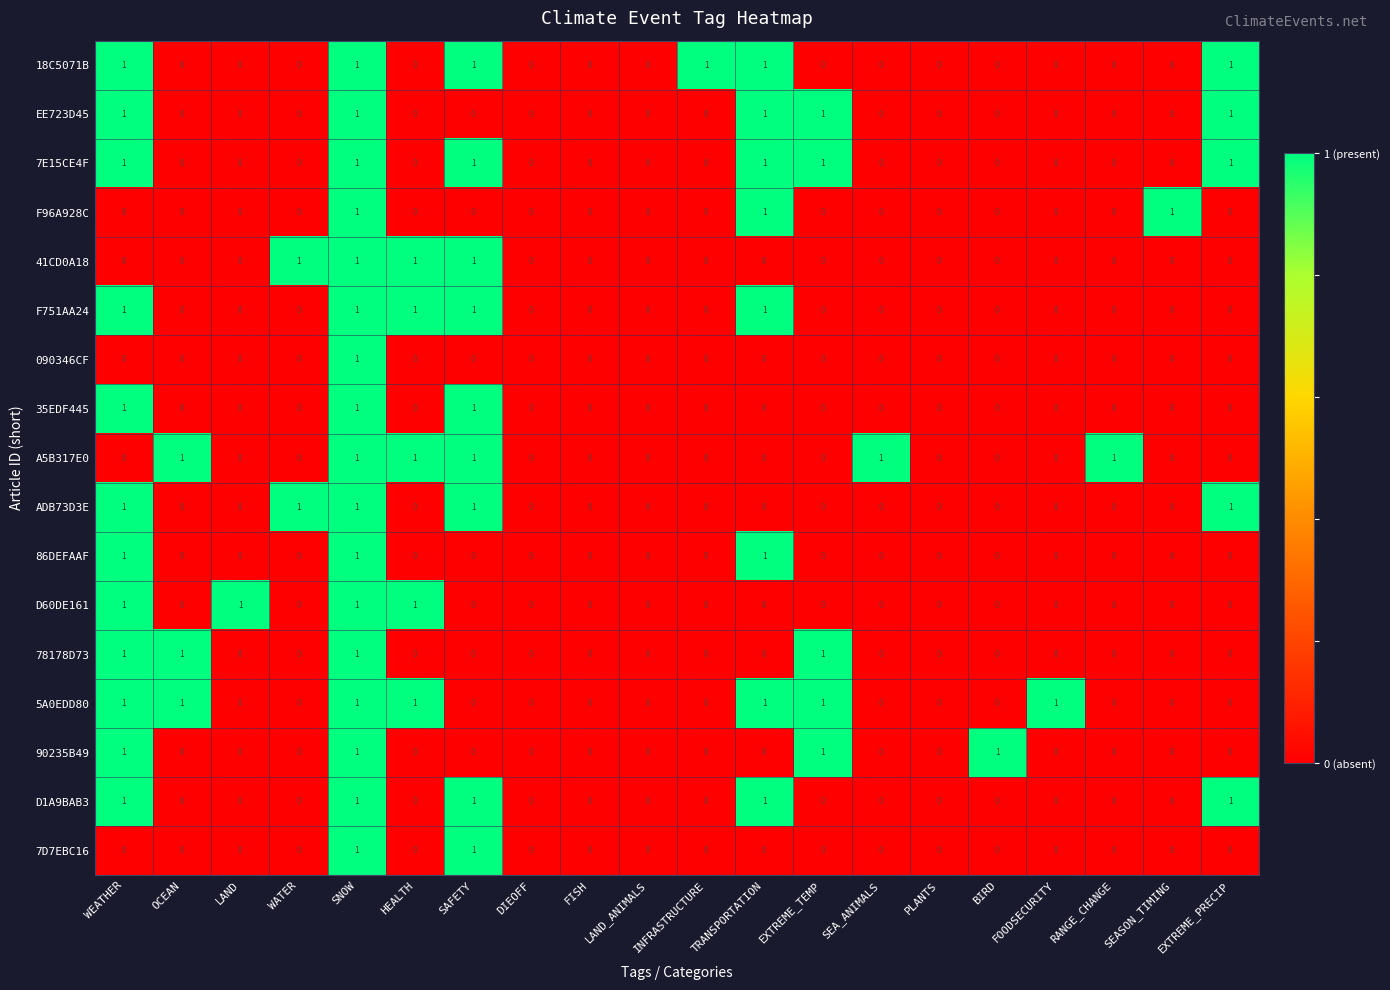

Which series has the largest total across all categories?

5A0EDD80